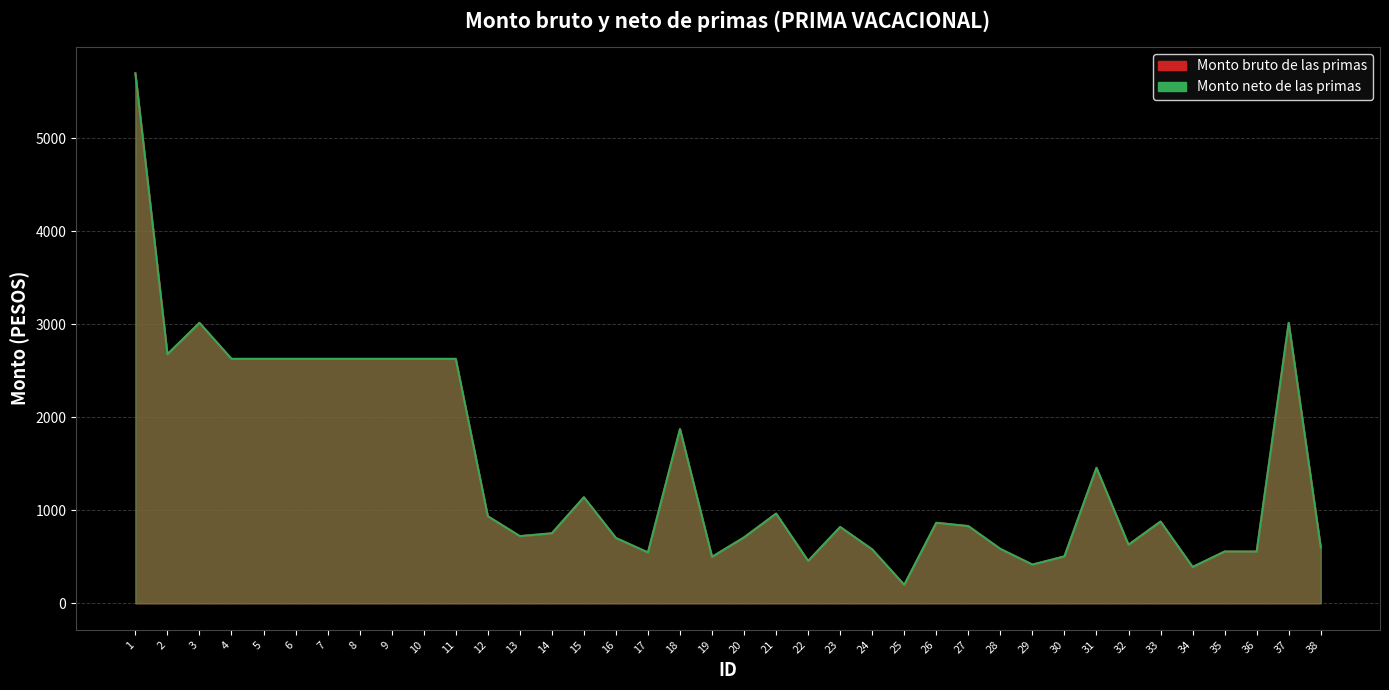

Reading left to right, extract all data points from this chart.

Monto bruto de las primas: 5695.8	2676.6	3013.9	2627.1	2627.1	2627.1	2627.1	2627.1	2627.1	2627.1	2627.1	936.0	722.0	752.3	1140.0	701.9	546.4	1872.0	499.2	708.6	964.2	455.5	820.2	579.0	198.0	865.2	829.8	584.5	416.0	504.4	1456.0	629.1	878.8	390.4	556.4	556.0	3013.9	600.0
Monto neto de las primas: 5695.8	2676.6	3013.9	2627.1	2627.1	2627.1	2627.1	2627.1	2627.1	2627.1	2627.1	936.0	722.0	752.3	1140.0	701.9	546.4	1872.0	499.2	708.6	964.2	455.5	820.2	579.0	198.0	865.2	829.8	584.5	416.0	504.4	1456.0	629.1	878.8	390.4	556.4	556.0	3013.9	600.0